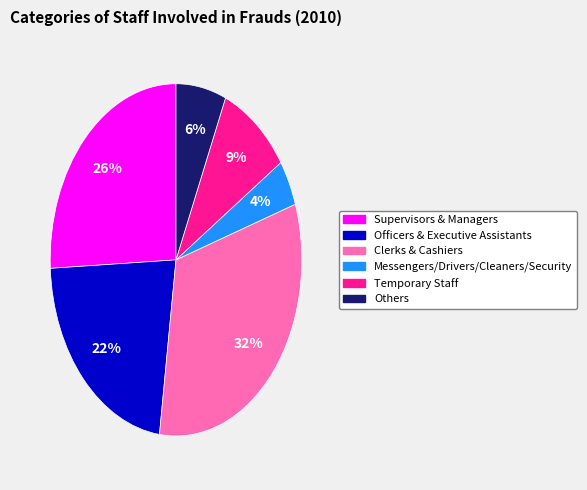

To the nearest percent, what percentage of the pie is Others?

6%